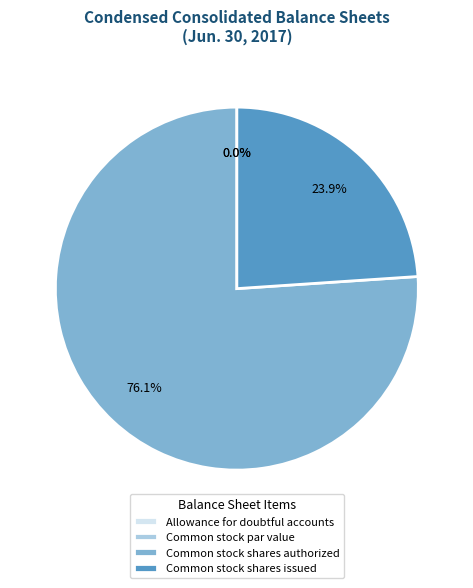

Combined, what portion of the pie is Allowance for doubtful accounts and Common stock shares authorized?

76.1%